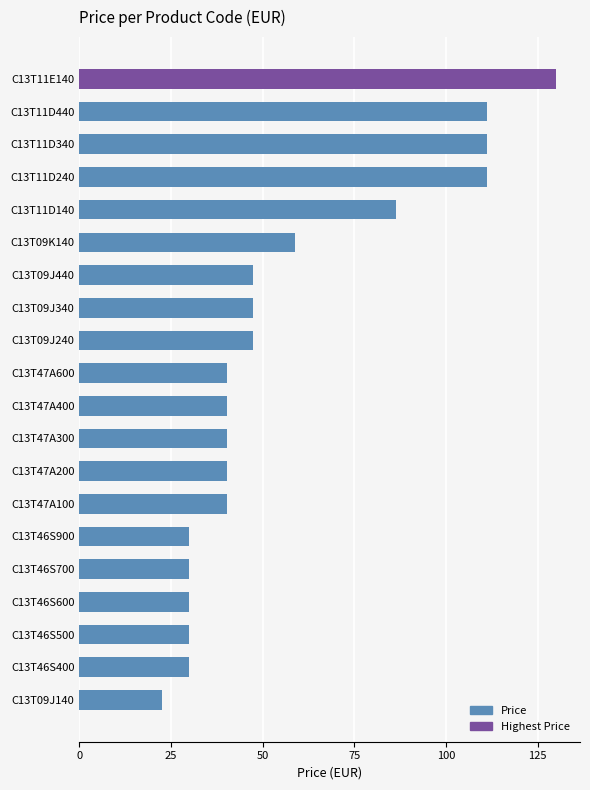

Between C13T46S700 and C13T09J340, which is larger?

C13T09J340